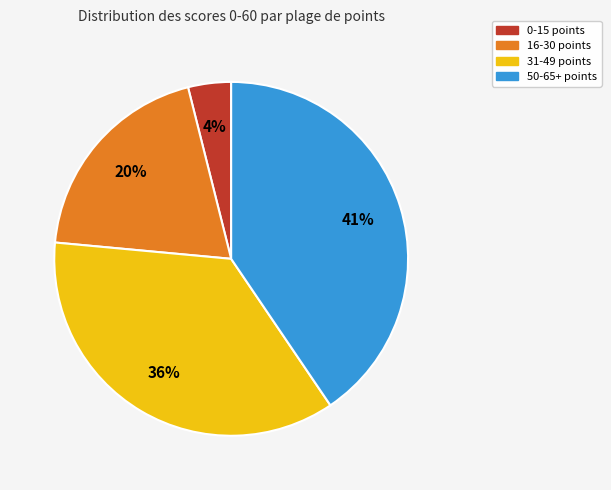

True or false: 31-49 points accounts for 46% of the total.

False